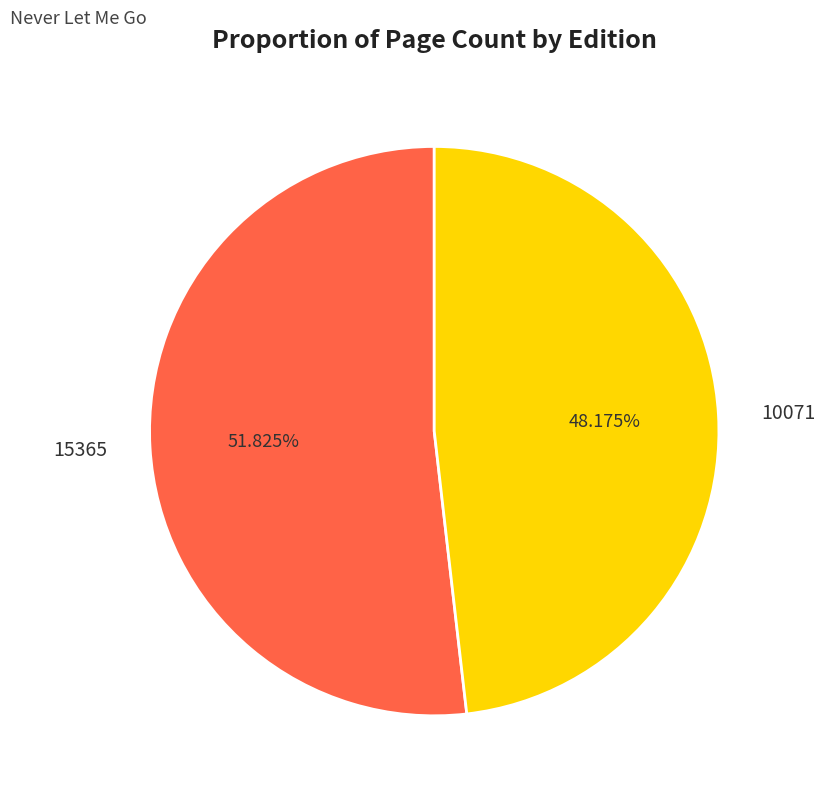

The 10071 slice represents 61% of the pie. True or false?

False